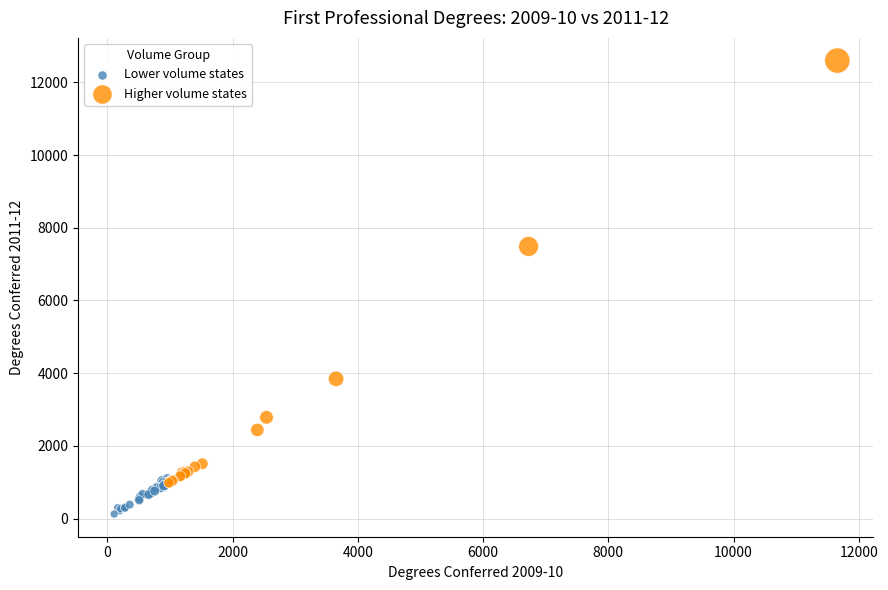

Which series has the widest spread of Y values?

Higher volume states